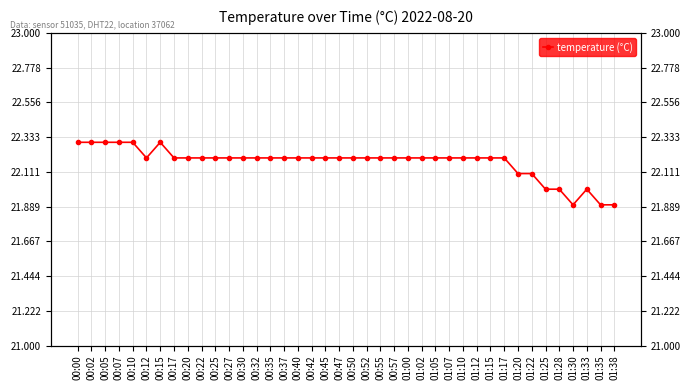

Which category has the highest value across all series?

00:00